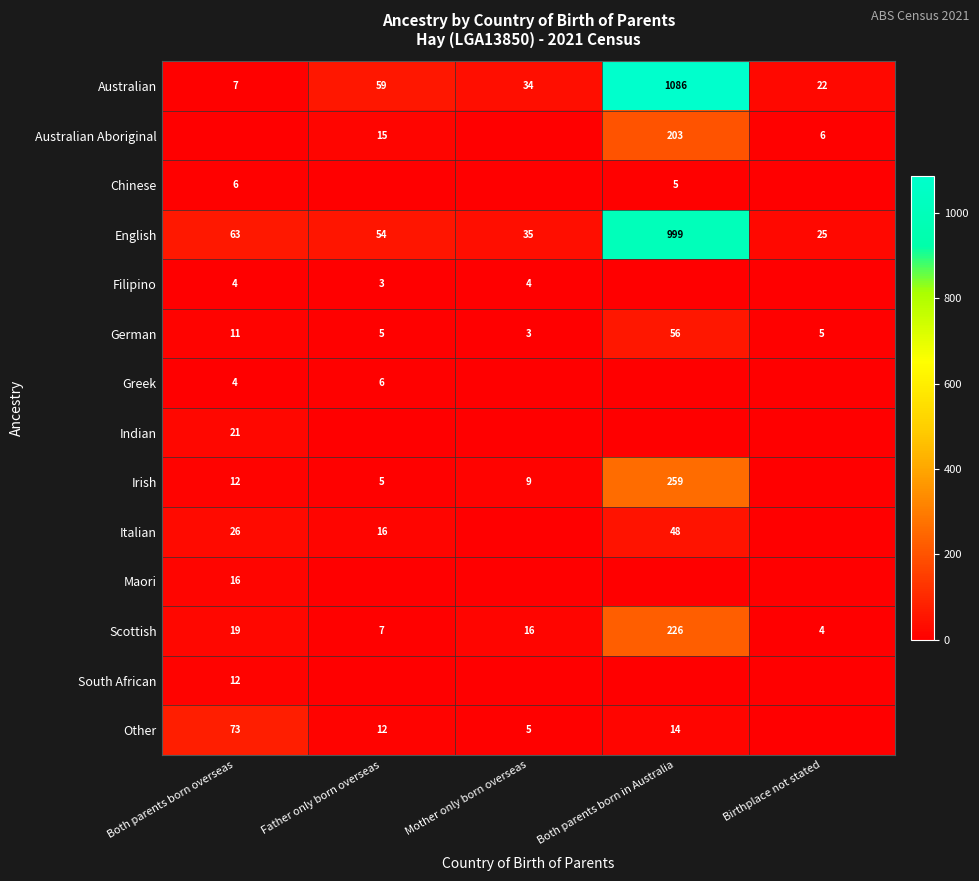

Count the number of data series in this chart.

14